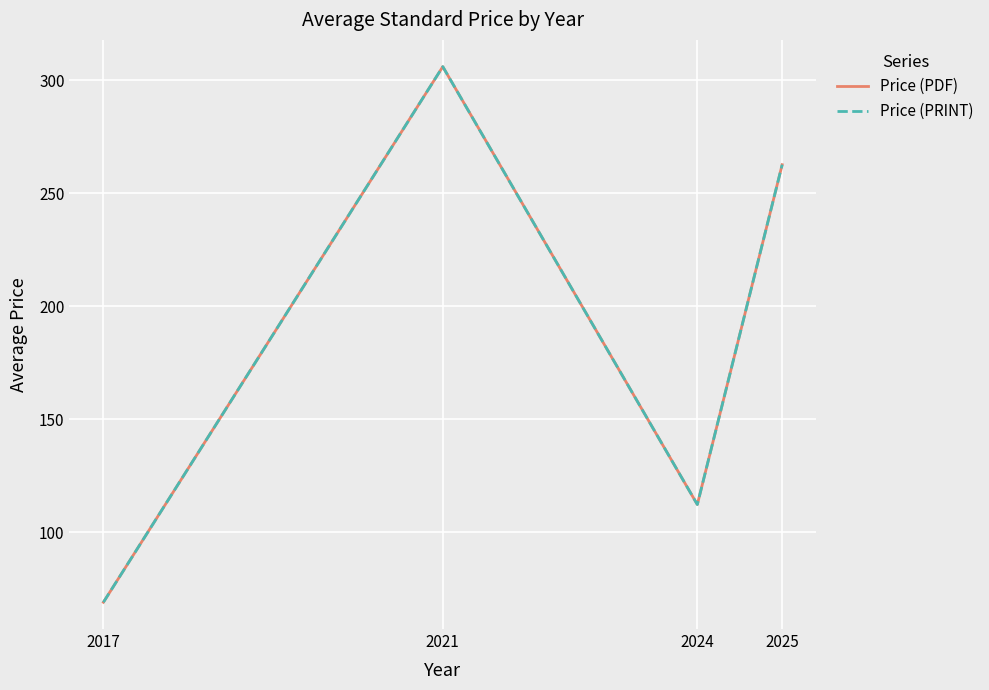

At which category does Price (PDF) reach its first local peak?

2021